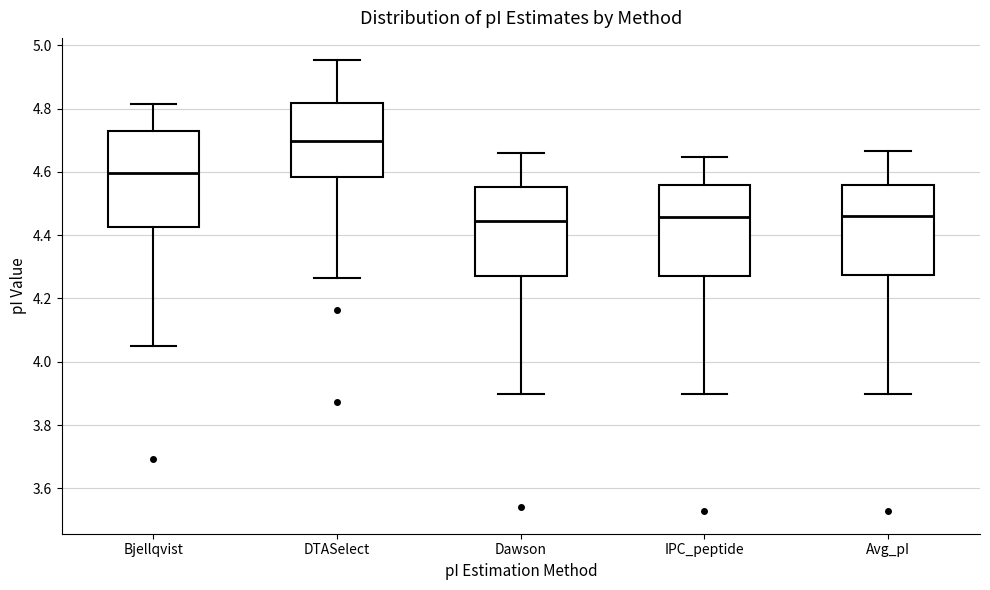

Which box has the highest median line?

DTASelect